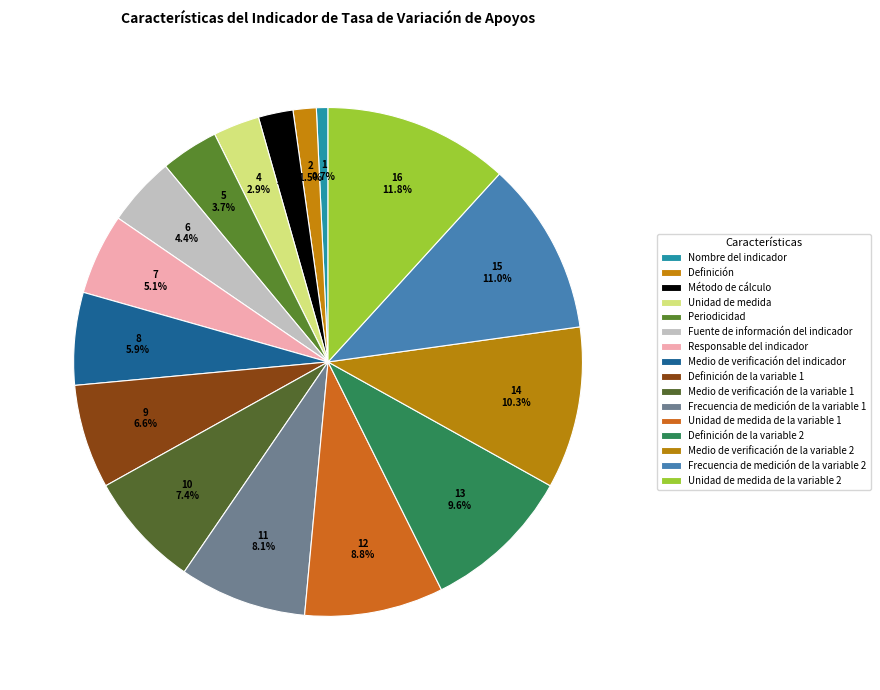

Which category has the biggest portion of the pie?

Unidad de medida de la variable 2